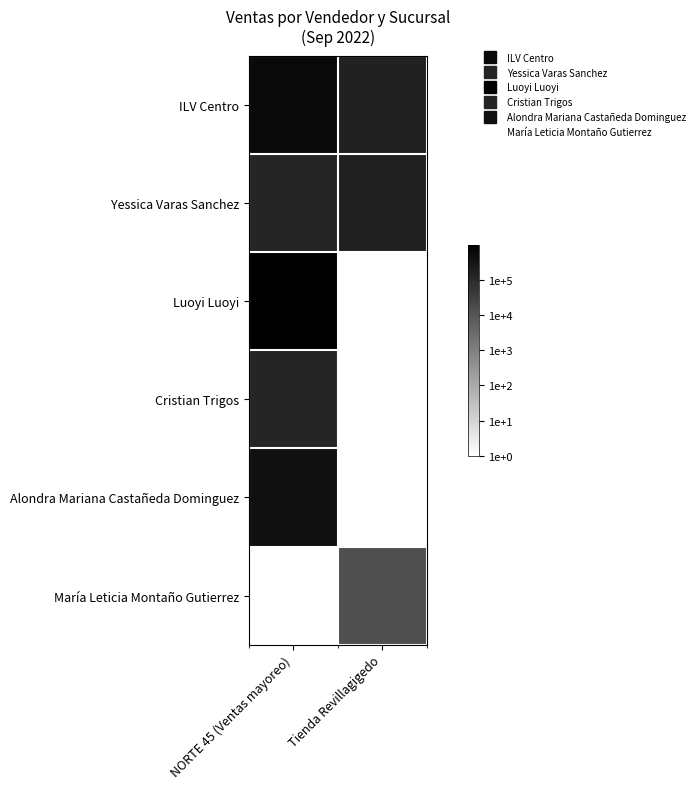

What is the spread (max minus min) of values at NORTE 45 (Ventas mayoreo)?

6.0